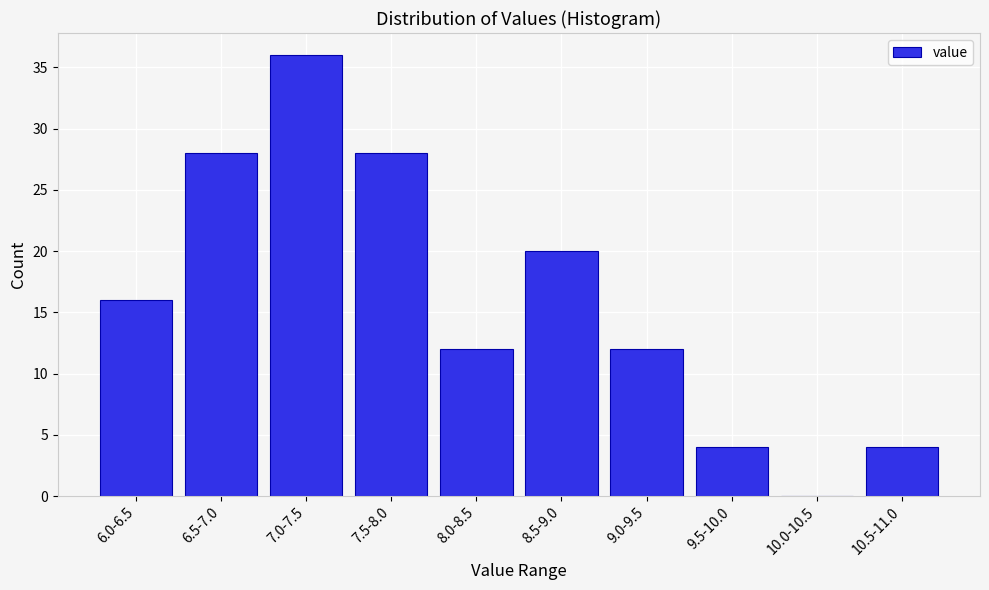

Reading right to left, extract all data points from this chart.

10.5-11.0=4	10.0-10.5=0	9.5-10.0=4	9.0-9.5=12	8.5-9.0=20	8.0-8.5=12	7.5-8.0=28	7.0-7.5=36	6.5-7.0=28	6.0-6.5=16